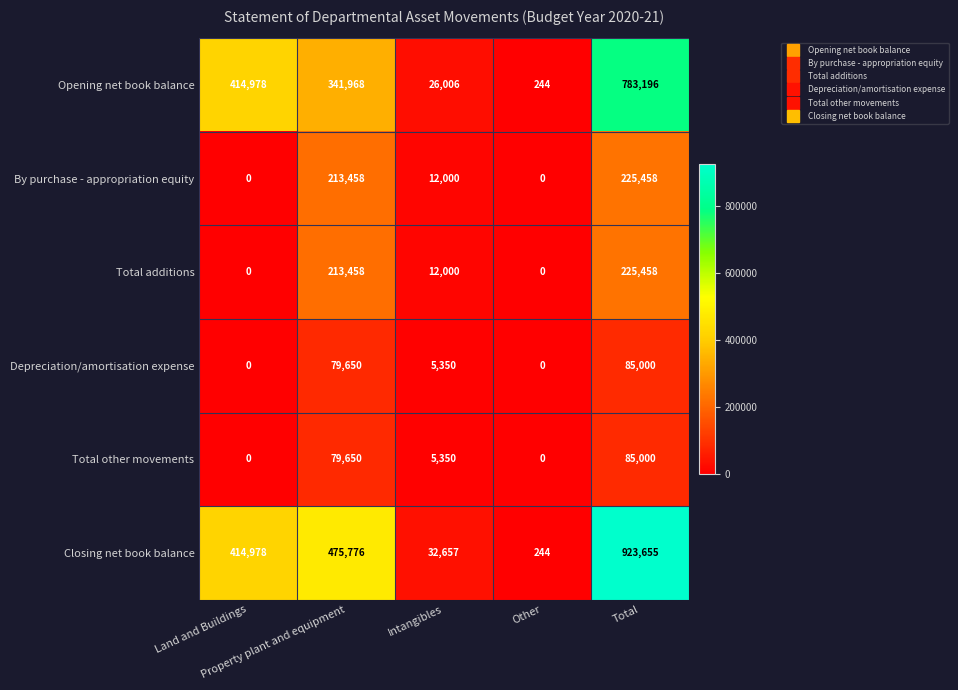

How many values in By purchase - appropriation equity are above zero?

3